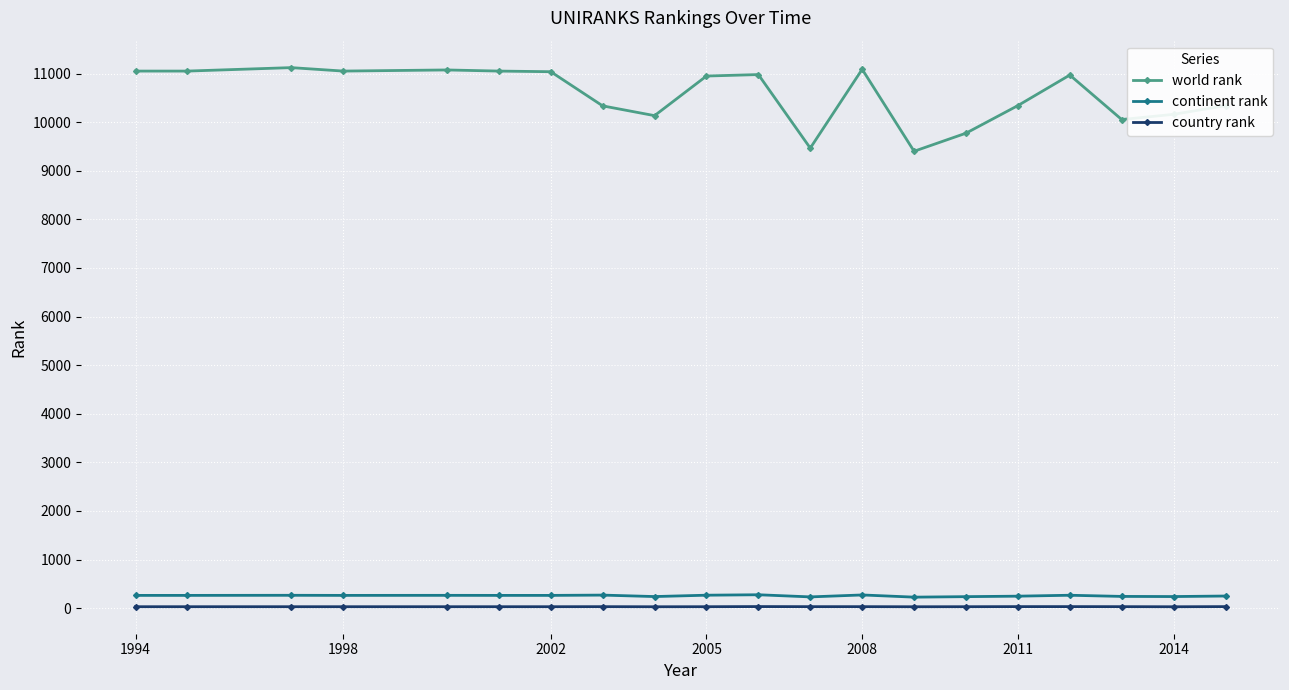

Which series has the widest spread of values?

world rank